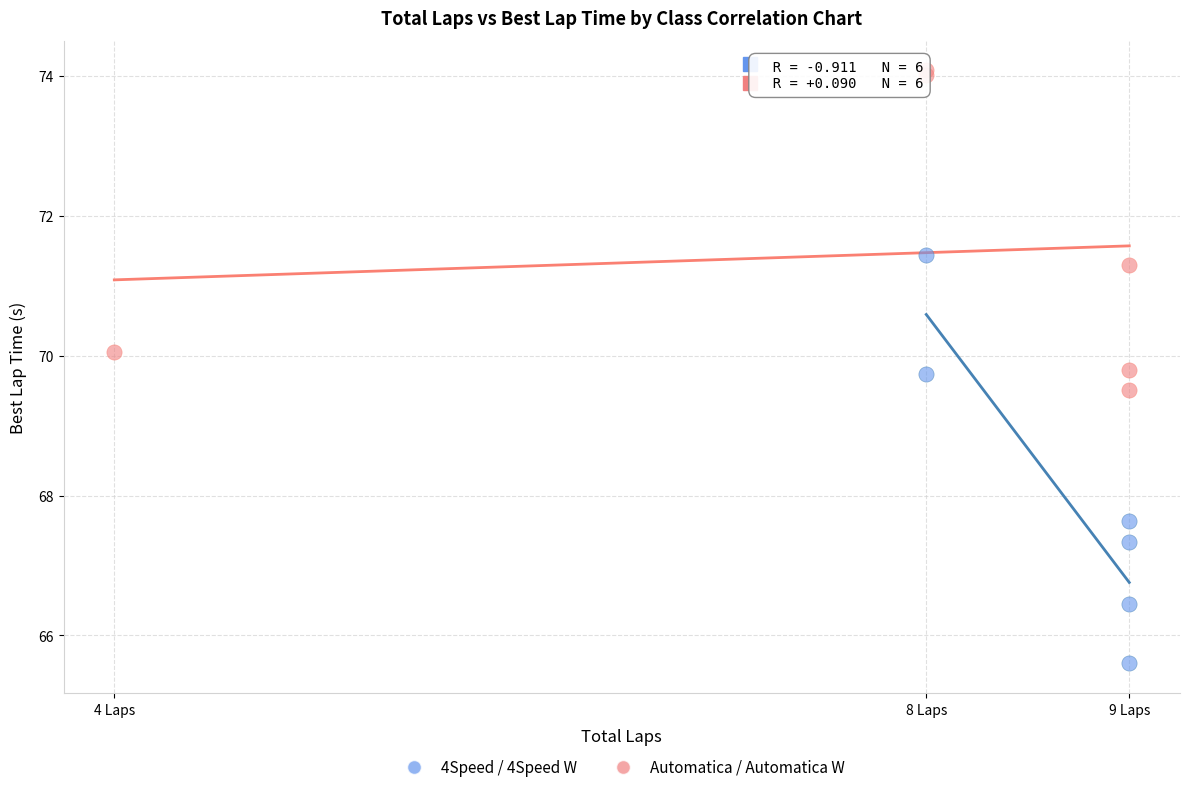

Which series contains the lowest Y value?

4Speed / 4Speed W